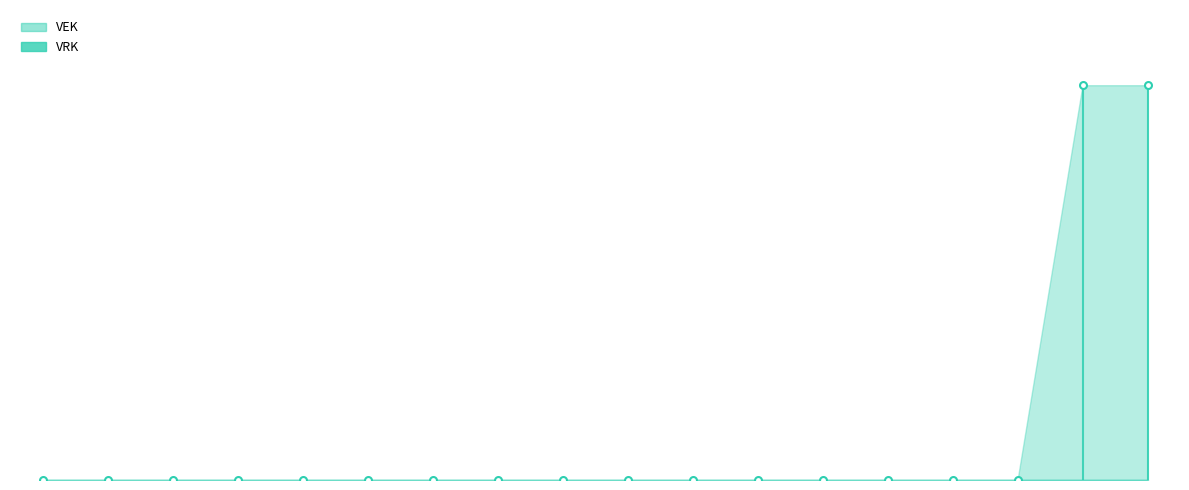

Rank the series by their average value, from lowest to highest.

VRK, VEK